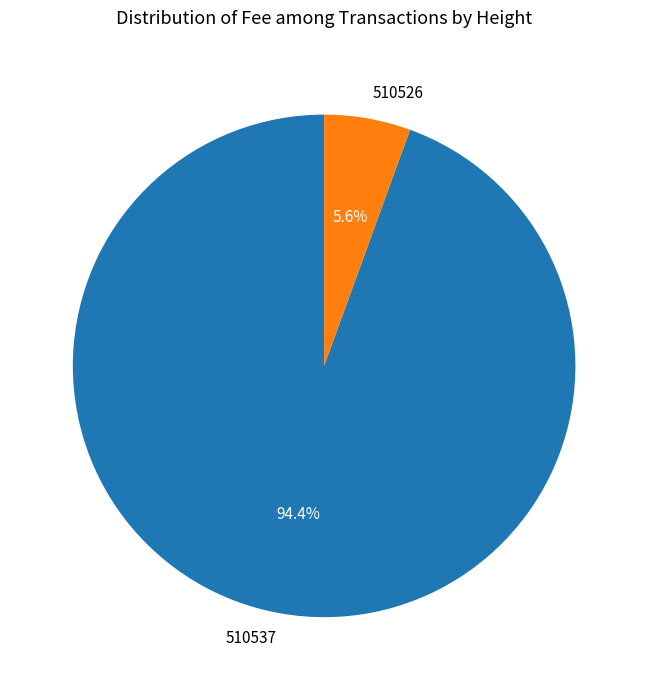

Rank the categories by value from highest to lowest.

510537, 510526